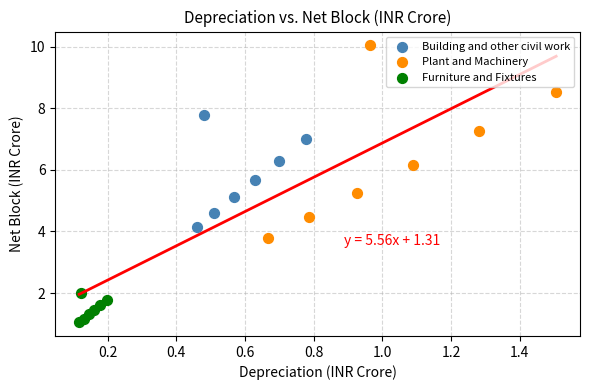

Which series reaches the maximum Y coordinate?

Plant and Machinery